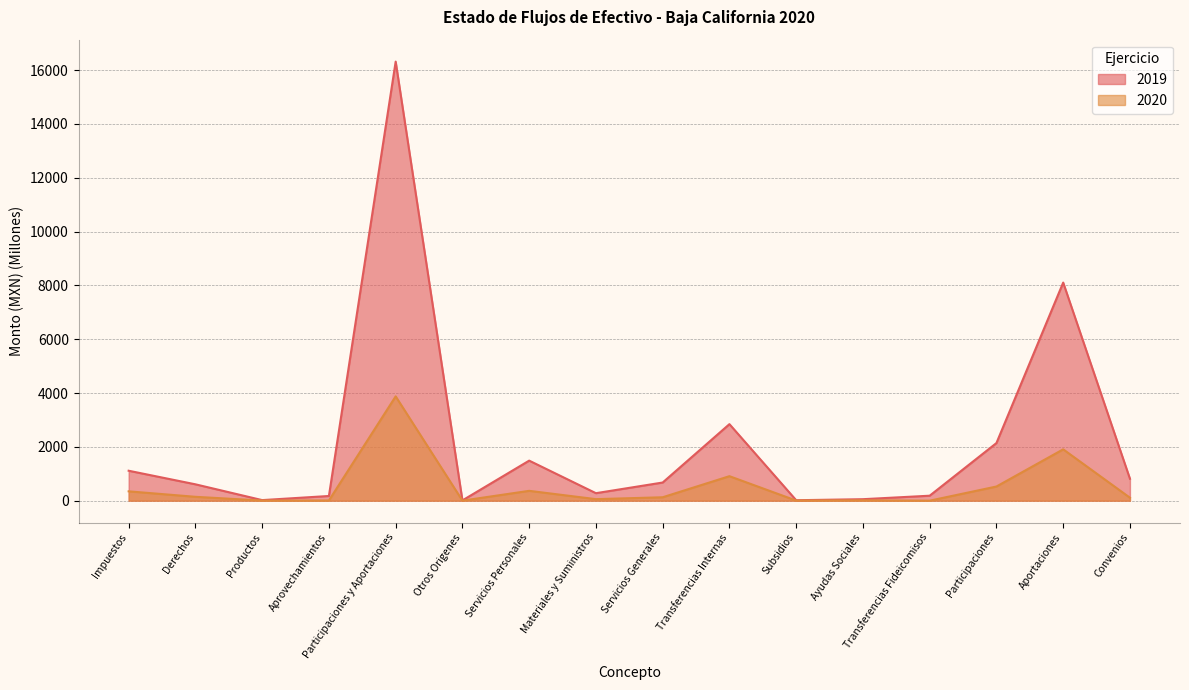

Reading left to right, list all the values displayed in this chart.

2019: Impuestos=1112.5	Derechos=608.1	Productos=21.2	Aprovechamientos=174.1	Participaciones y Aportaciones=16315.7	Otros Origenes=10.2	Servicios Personales=1488.0	Materiales y Suministros=278.4	Servicios Generales=674.6	Transferencias Internas=2843.9	Subsidios=16.6	Ayudas Sociales=55.1	Transferencias Fideicomisos=184.7	Participaciones=2140.9	Aportaciones=8104.7	Convenios=815.3
2020: Impuestos=346.9	Derechos=143.8	Productos=3.8	Aprovechamientos=7.5	Participaciones y Aportaciones=3875.9	Otros Origenes=1.3	Servicios Personales=365.8	Materiales y Suministros=56.7	Servicios Generales=126.6	Transferencias Internas=910.3	Subsidios=3.4	Ayudas Sociales=13.1	Transferencias Fideicomisos=0.0	Participaciones=526.0	Aportaciones=1908.0	Convenios=110.1